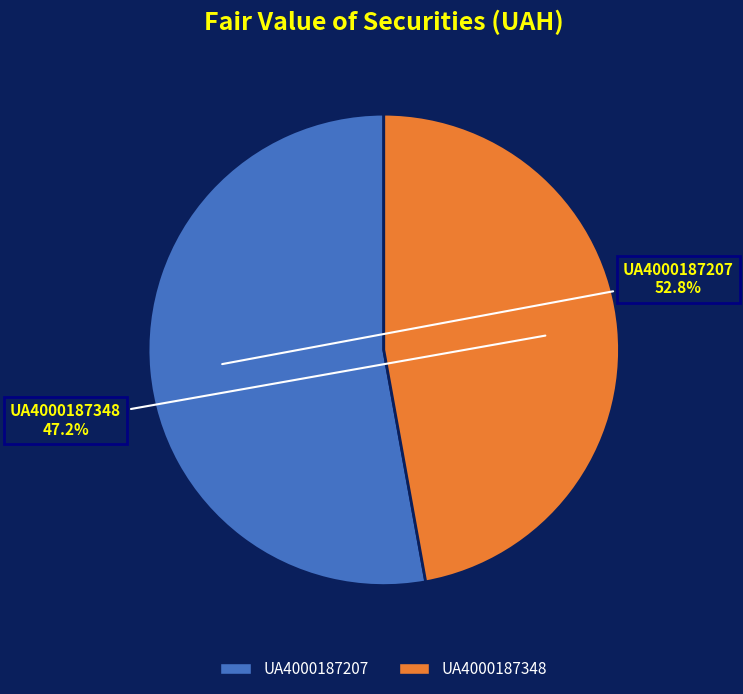

Does any single category account for the majority?

Yes